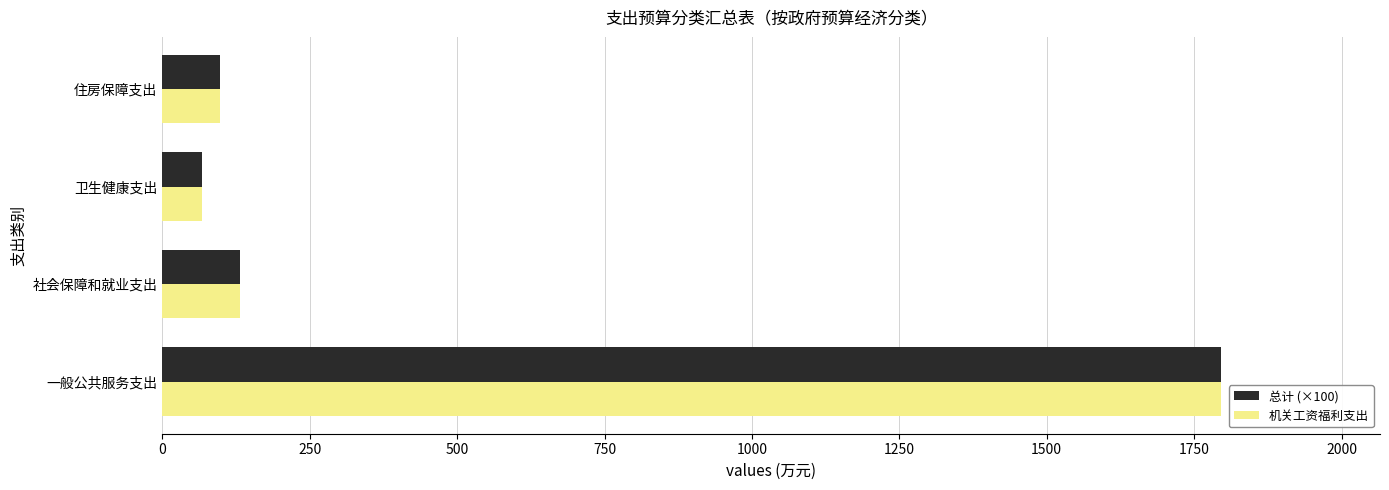

How many data points does each series have?

4